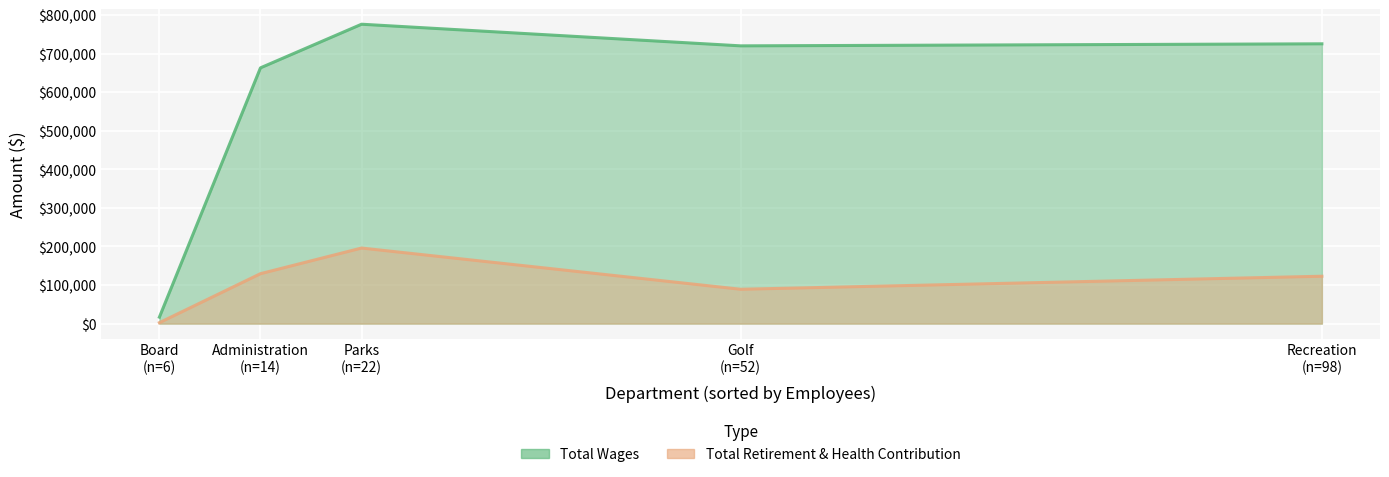

At which label does Total Wages reach its peak?

Parks